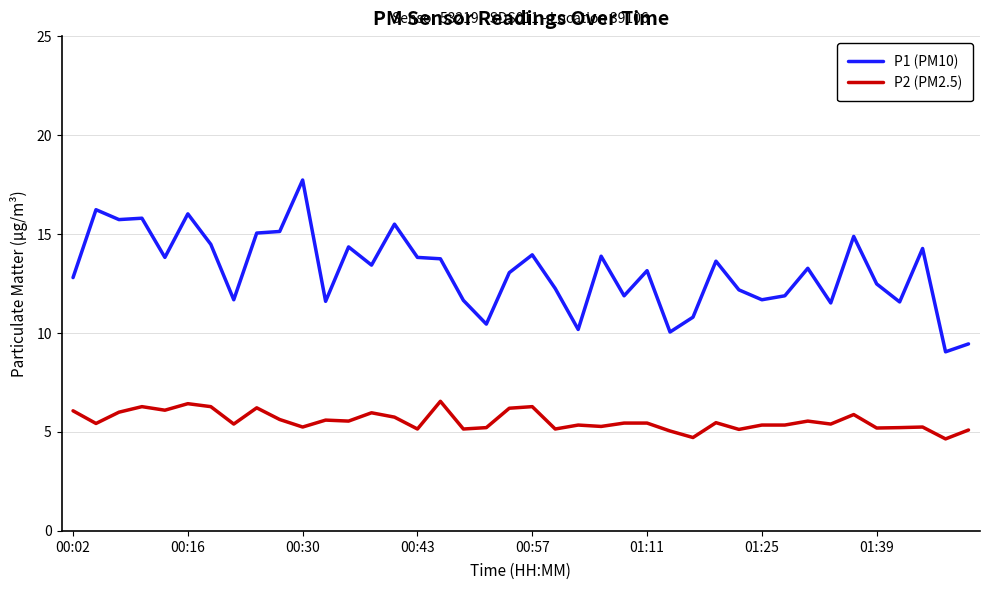

Which series has the largest range (max minus min)?

P1 (PM10)